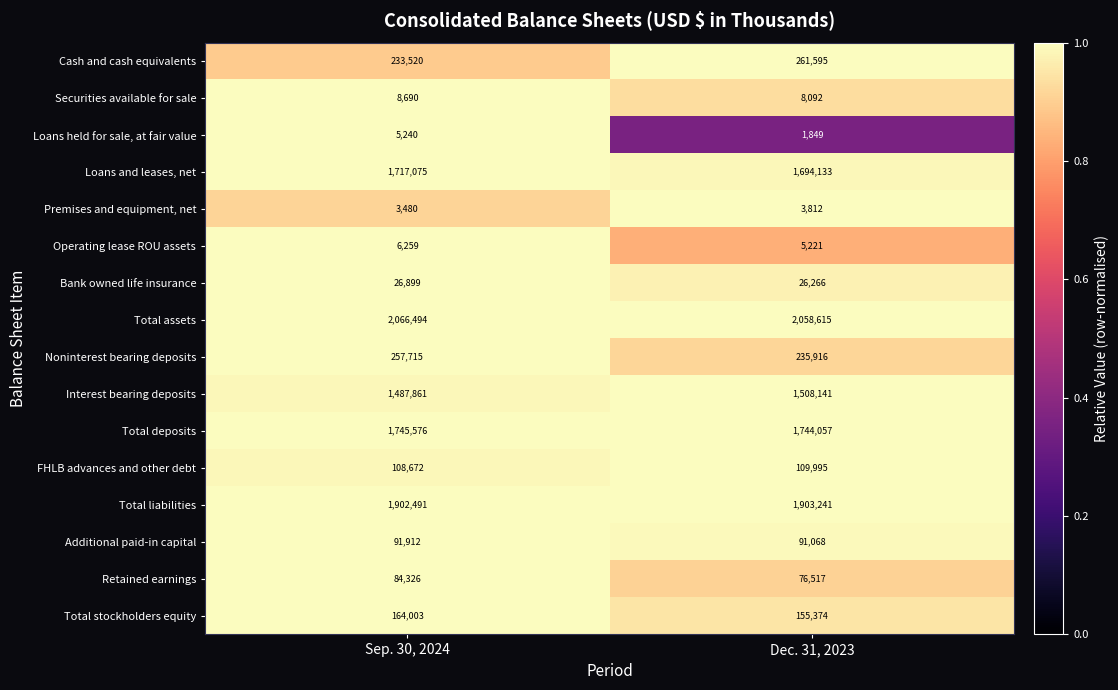

Where is Interest bearing deposits nearest to the value 1498001?

Sep. 30, 2024